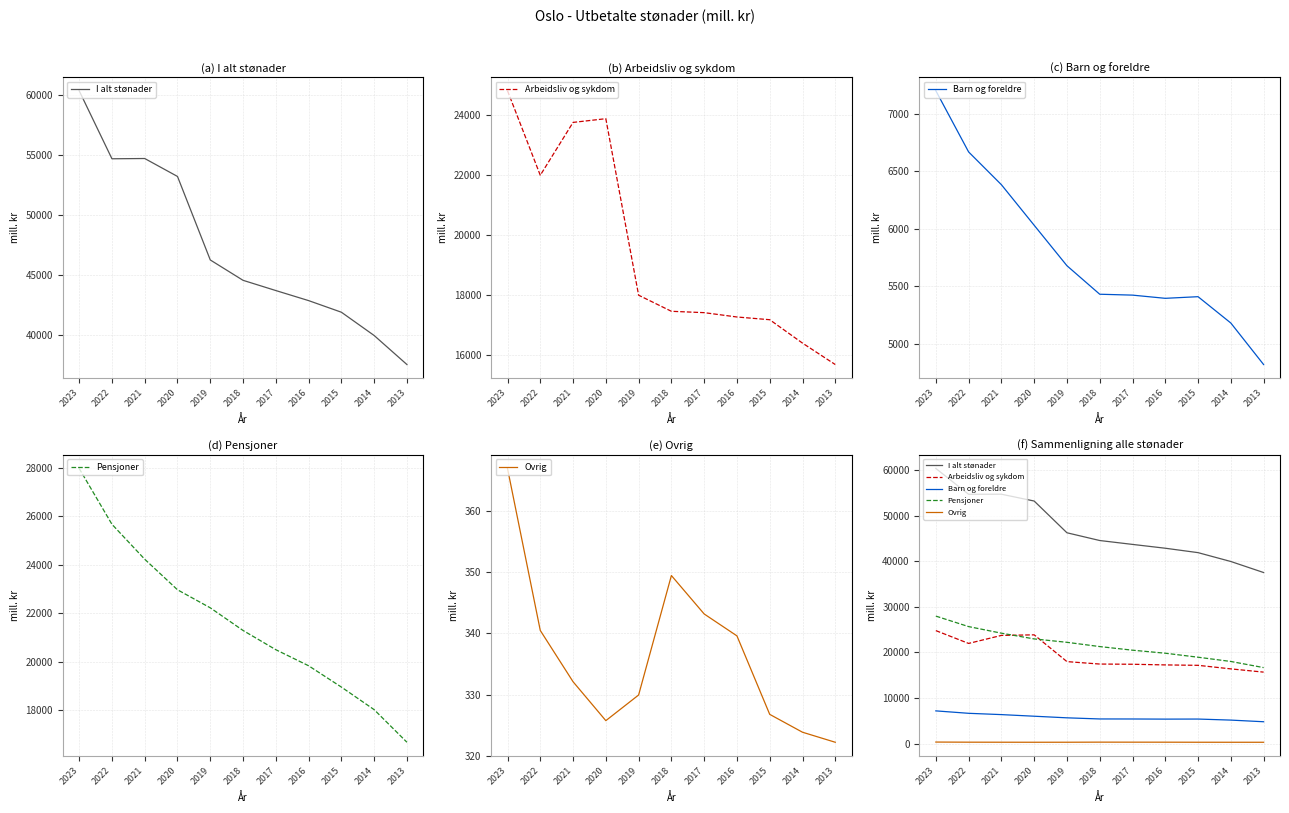

What is the smallest value displayed?

322.2